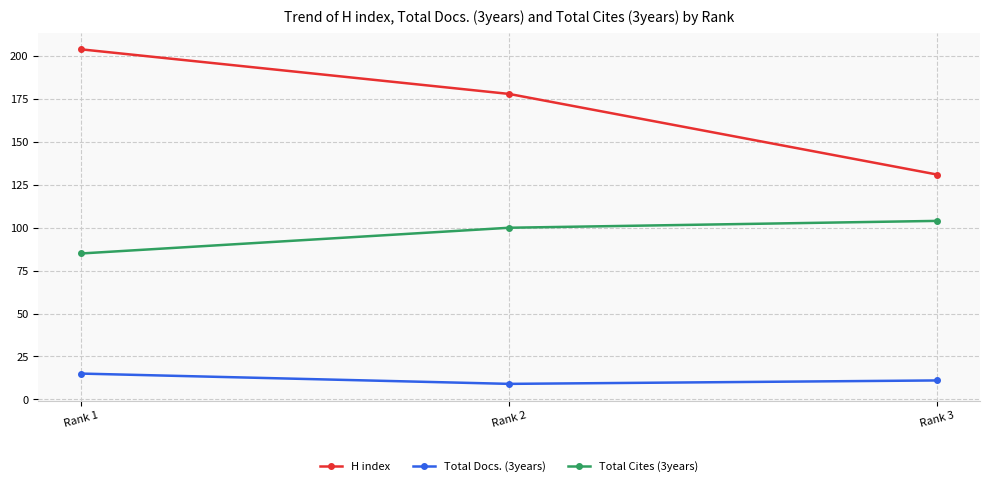

At which label does Total Cites (3years) reach its minimum?

Rank 1